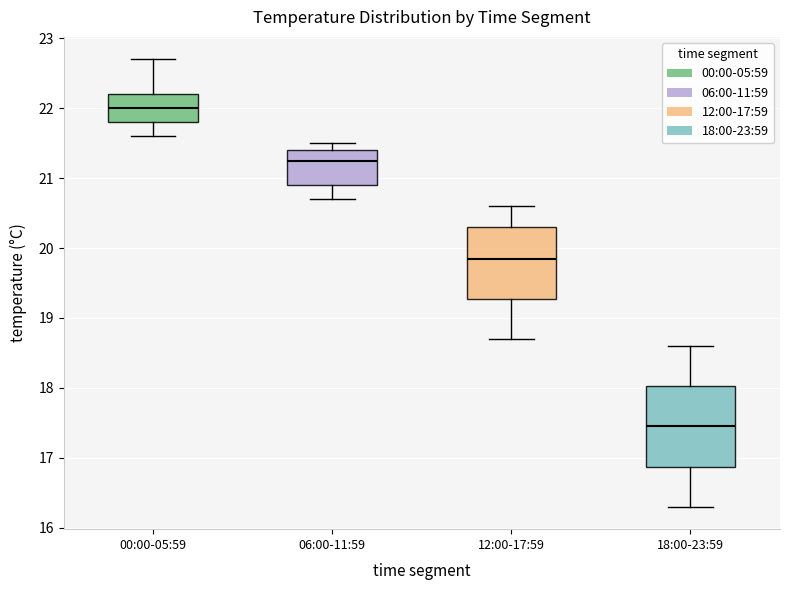

Comparing the boxes themselves (not the whiskers), which one is the tallest?

18:00-23:59